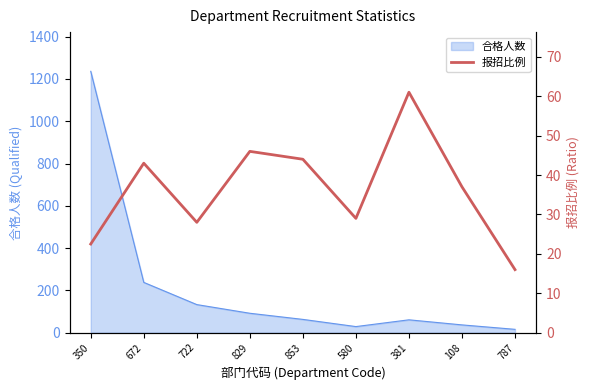

The value at 350 is 12.7. True or false?

False